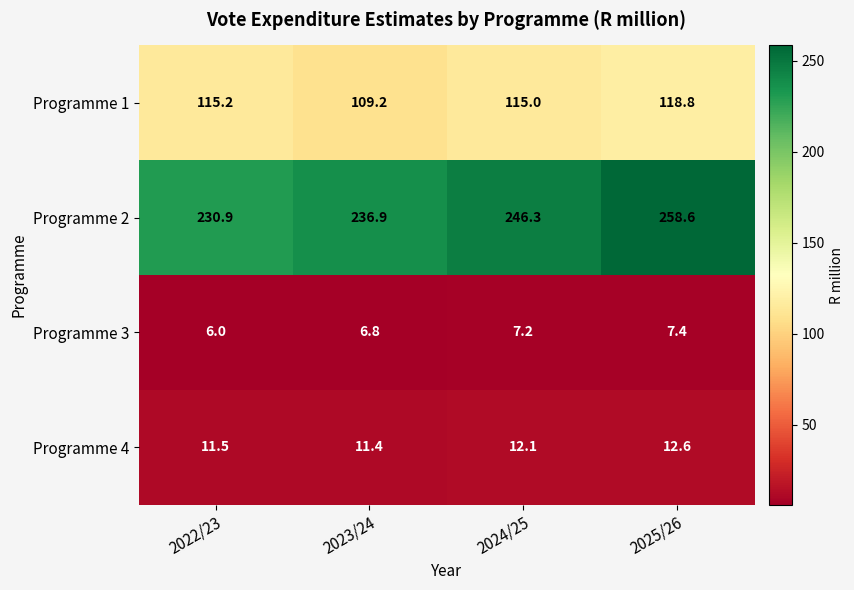

Which series has the widest spread of values?

Programme 2